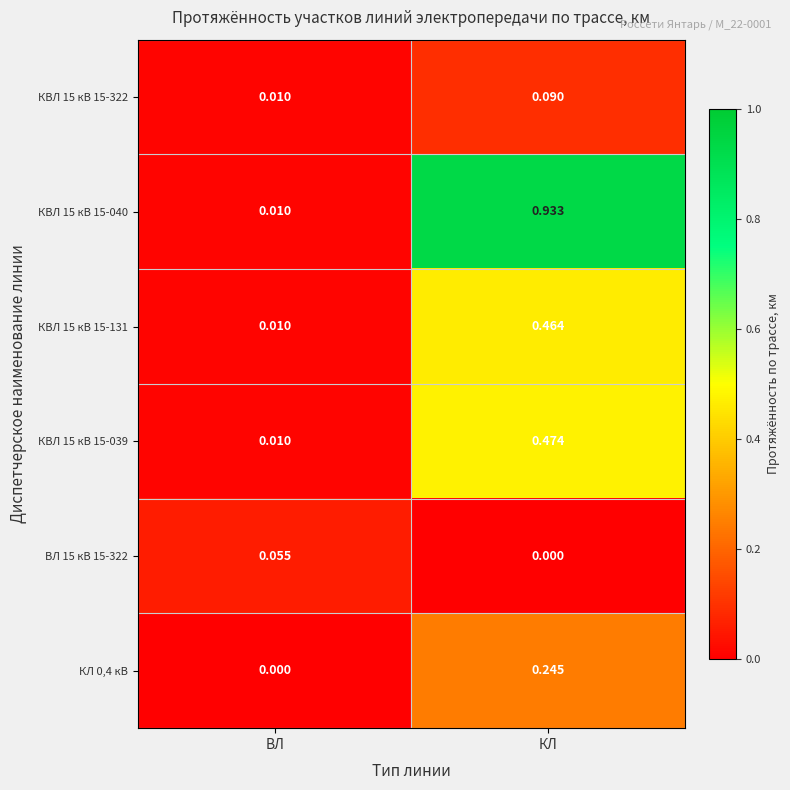

Where is КВЛ 15 кВ 15-039 nearest to the value 0?

ВЛ